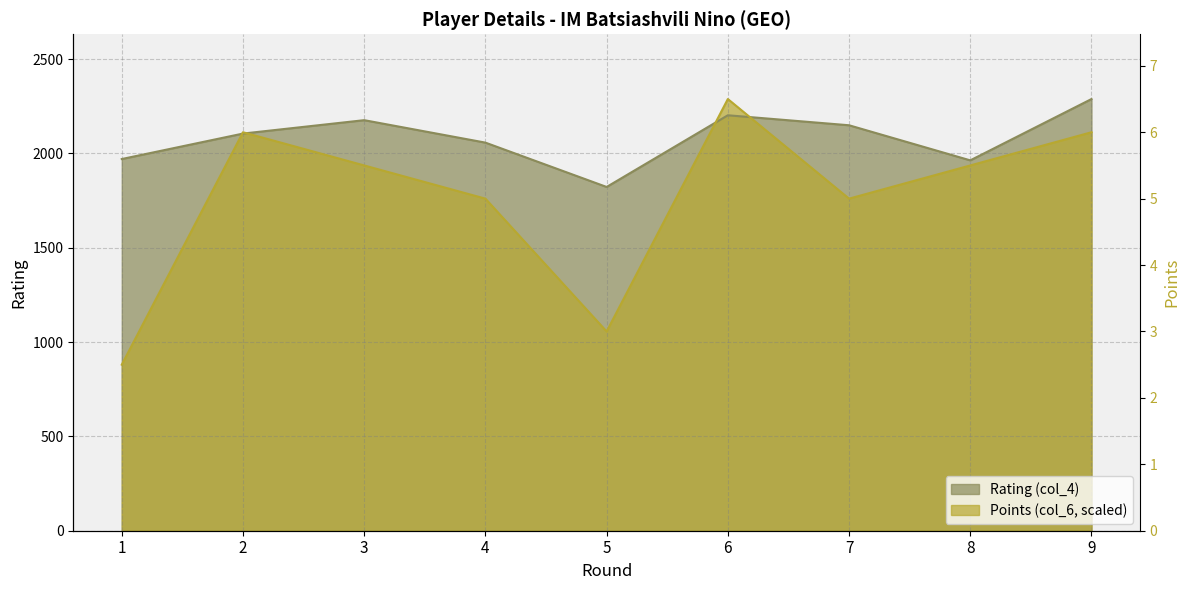

How many lines are shown in the chart?

2